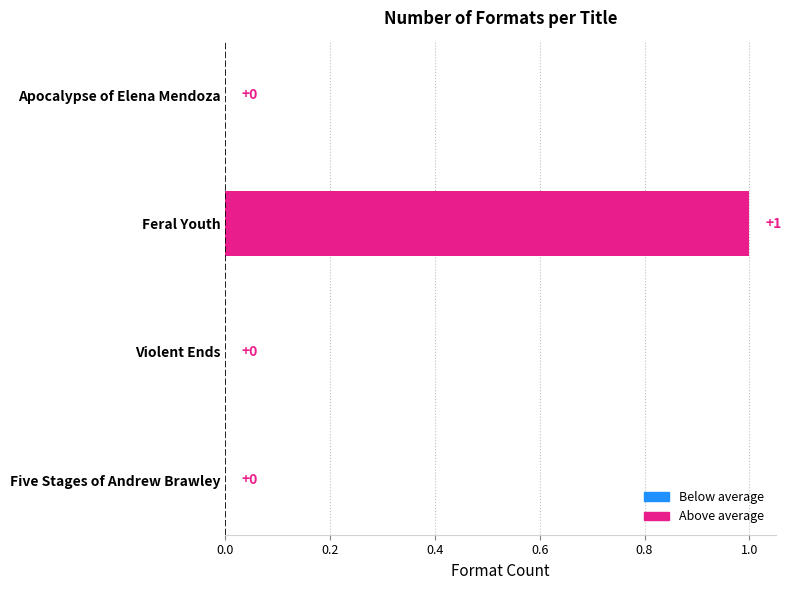

What is the change in value from Apocalypse of Elena Mendoza to Feral Youth?

+1